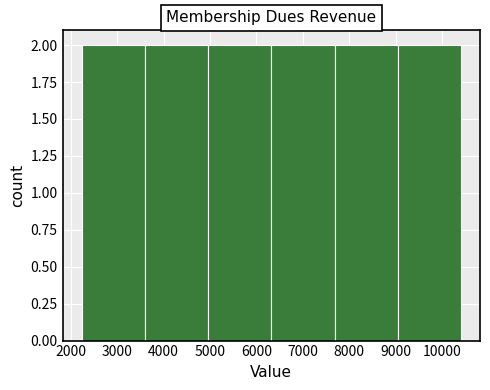

Reading left to right, transcribe this chart: for each bar, give the range it covers on the x-axis and its height. Neither the bar edges nor the heights are printed on the chart, so give them approximately, as read against the axes.

2200 to 3600: 2
3600 to 5000: 2
5000 to 6300: 2
6300 to 7700: 2
7700 to 9000: 2
9000 to 10400: 2